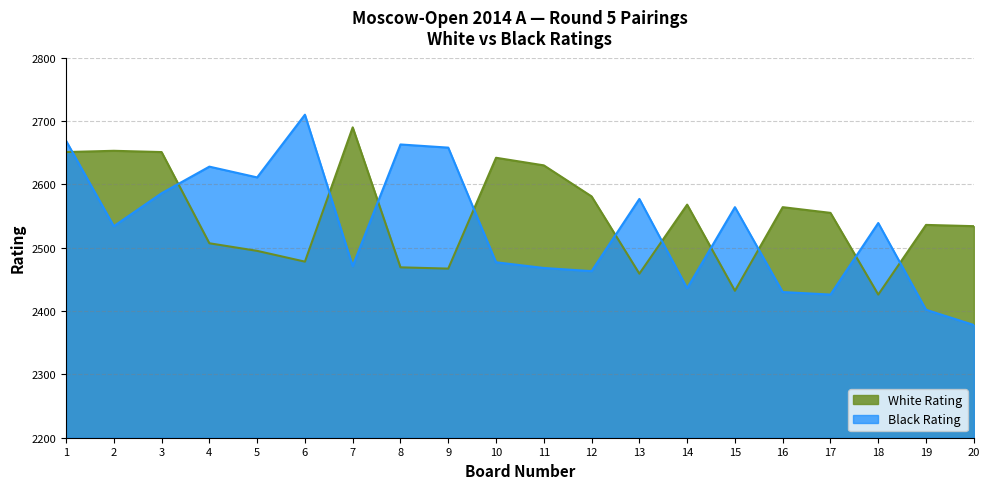

How many times do White Rating and Black Rating cross each other?

11